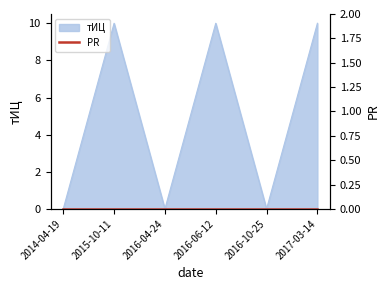

What is the difference between the maximum and minimum values?

10